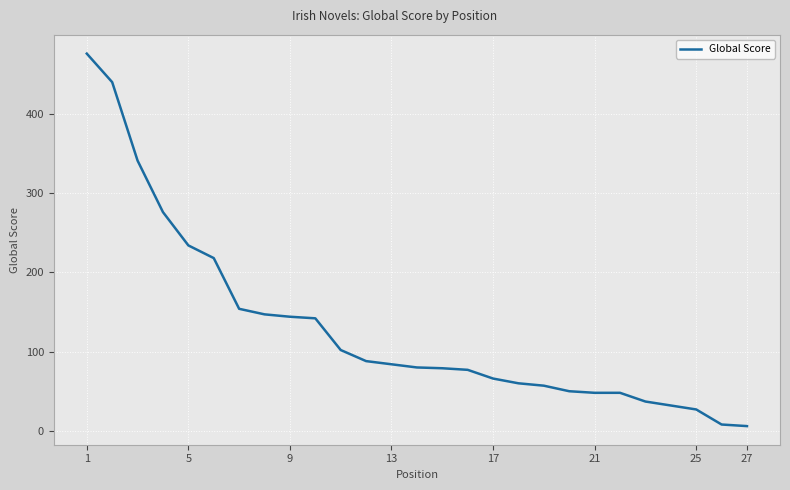

What is the difference between the maximum and minimum values?

470